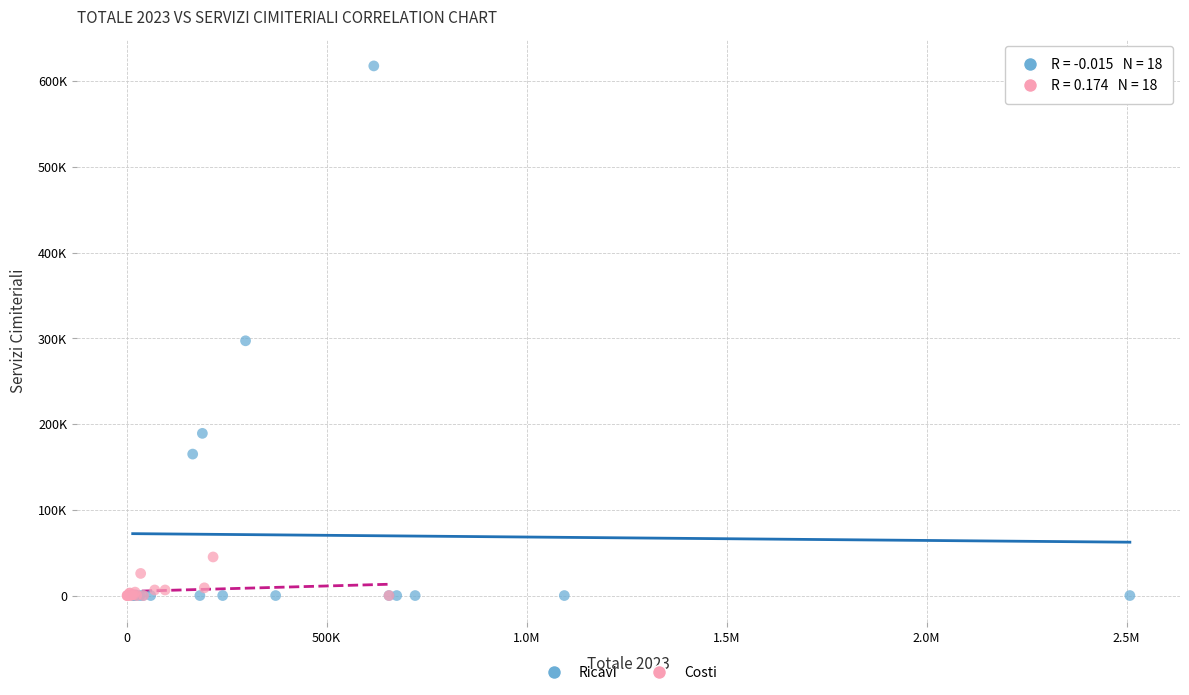

What are all the series names shown in the legend?

Ricavi, Costi